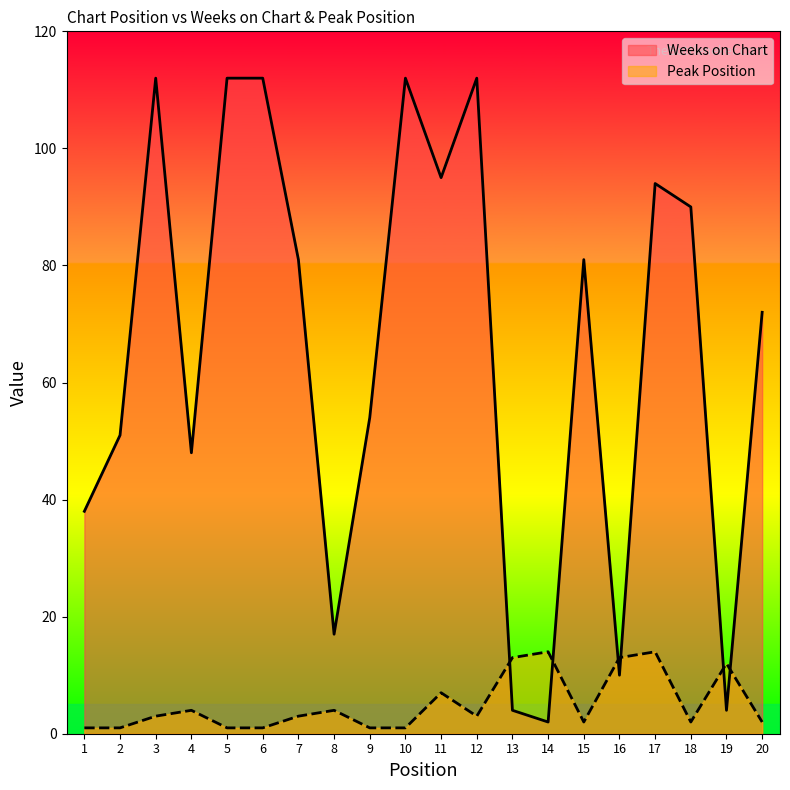

List the series in order of their peak value, lowest first.

Peak Position, Weeks on Chart